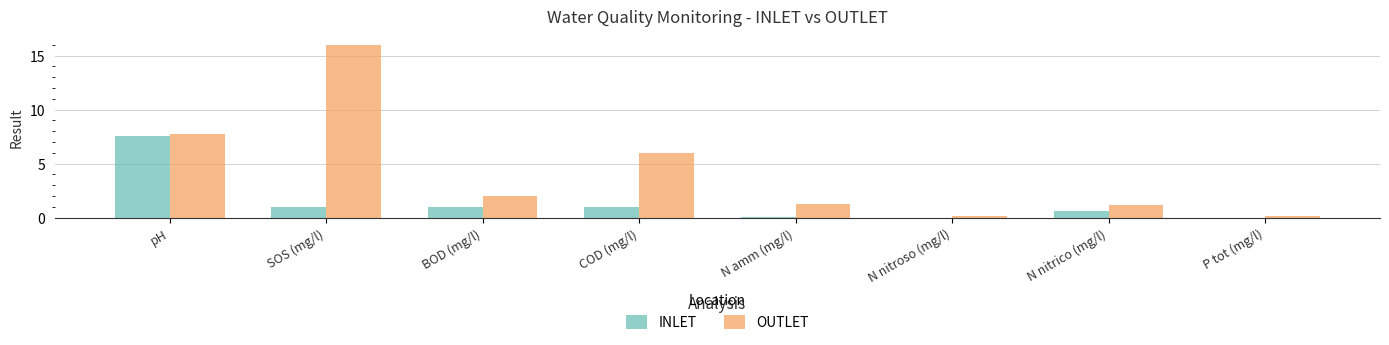

What is the sum of the OUTLET values at BOD (mg/l) and COD (mg/l)?

8.0